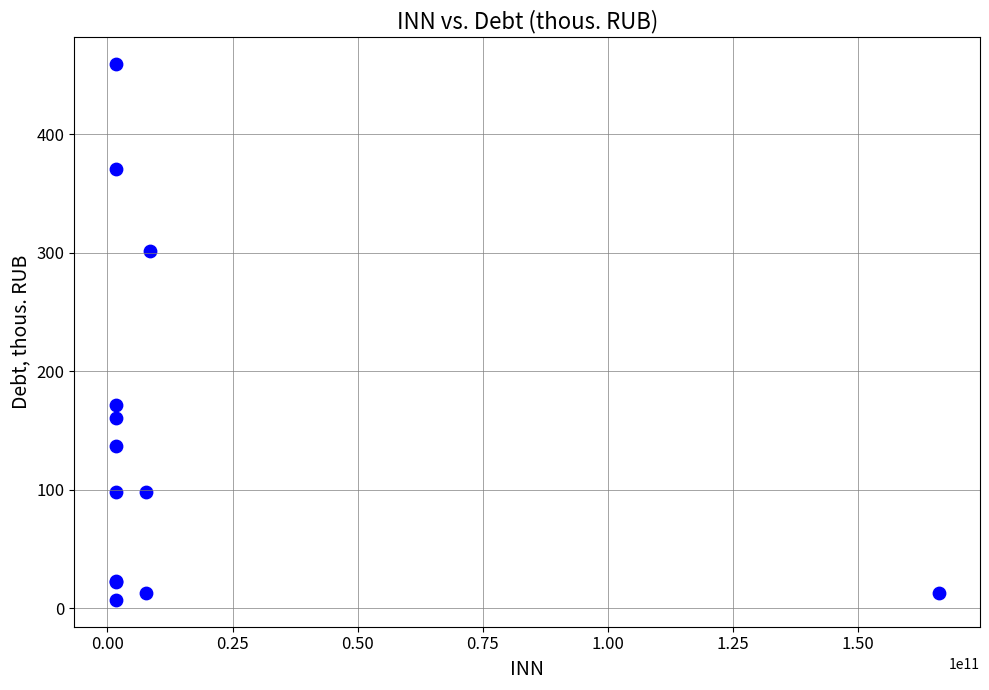

What Y value in the scatter plot is closest to 233?

171.4